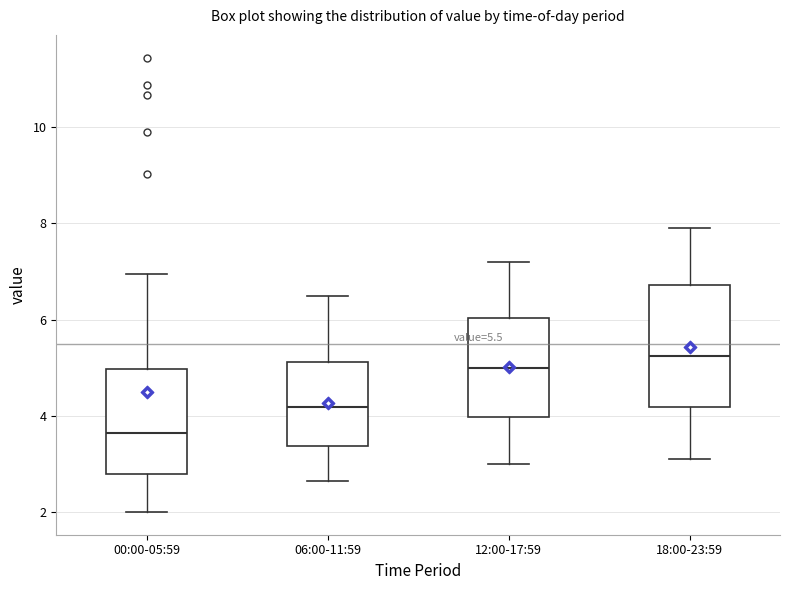

Which box is the tallest, from its lower edge to its upper edge?

18:00-23:59